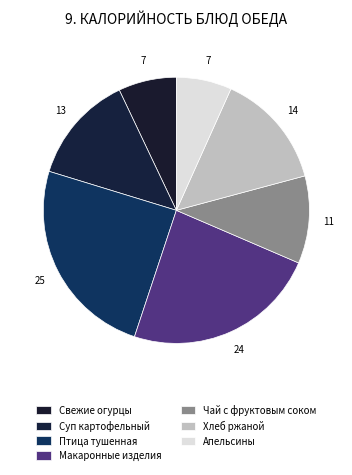

How many segments does this pie chart have?

7